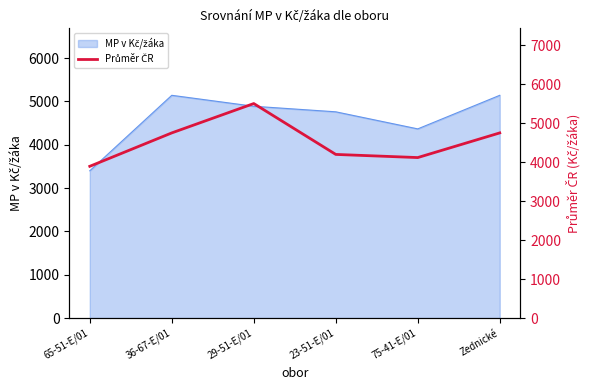

What is the label of the 2nd point from the right?

75-41-E/01